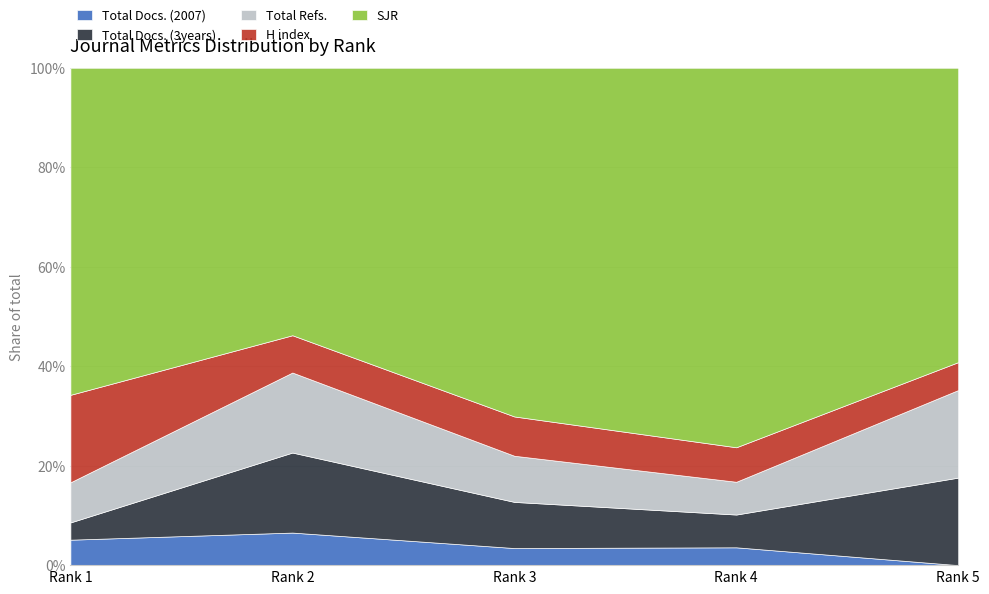

The value of Total Docs. (2007) at Rank 1 is 8.6. True or false?

False